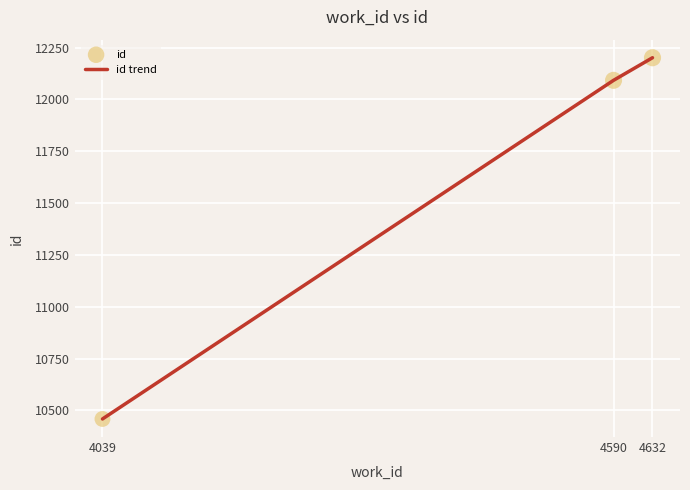

Read the value at 4590, to the nearest 10.

12090